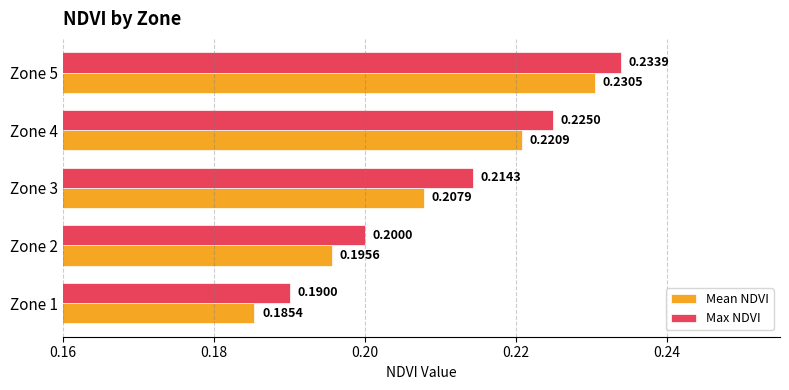

At which category does the chart reach its minimum across all series?

Zone 1